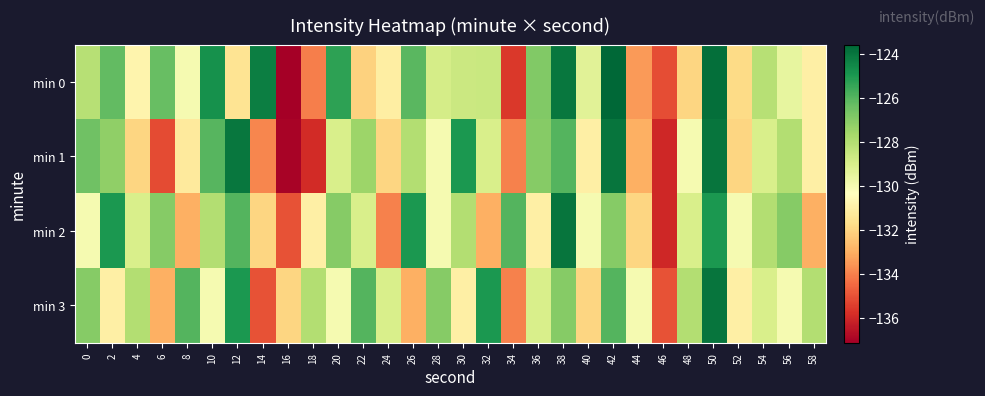

Which series changed the most between 8 and 20?

row_2